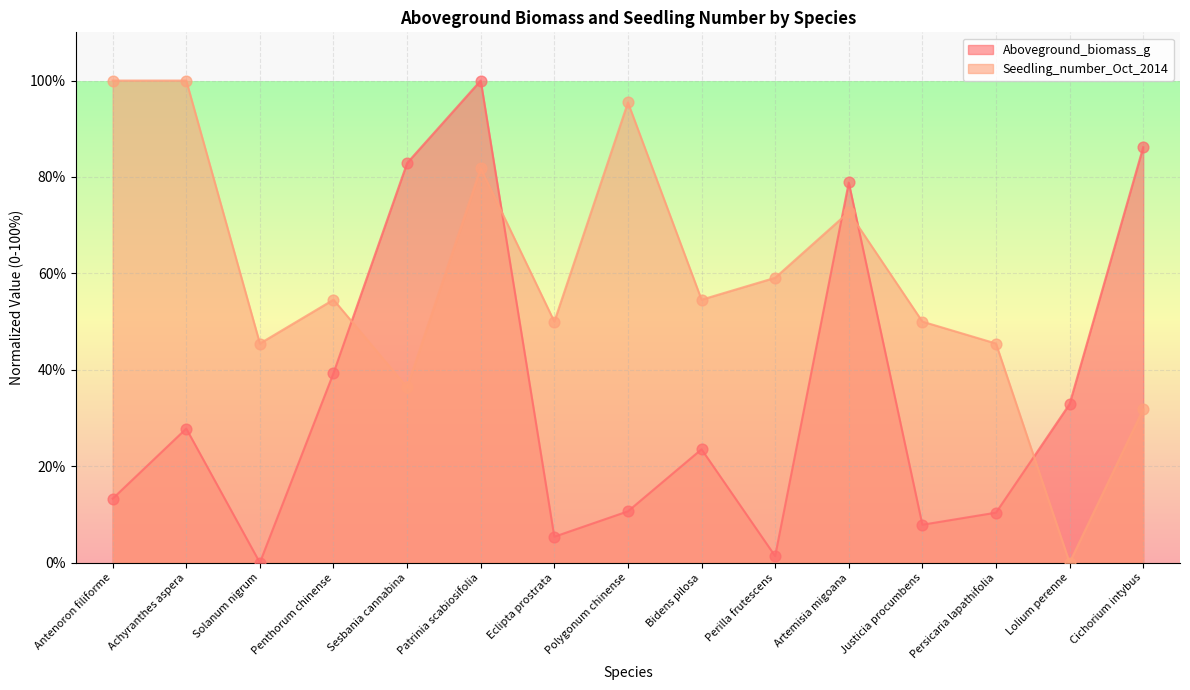

At which category is the sum across all series the highest?

Patrinia scabiosifolia